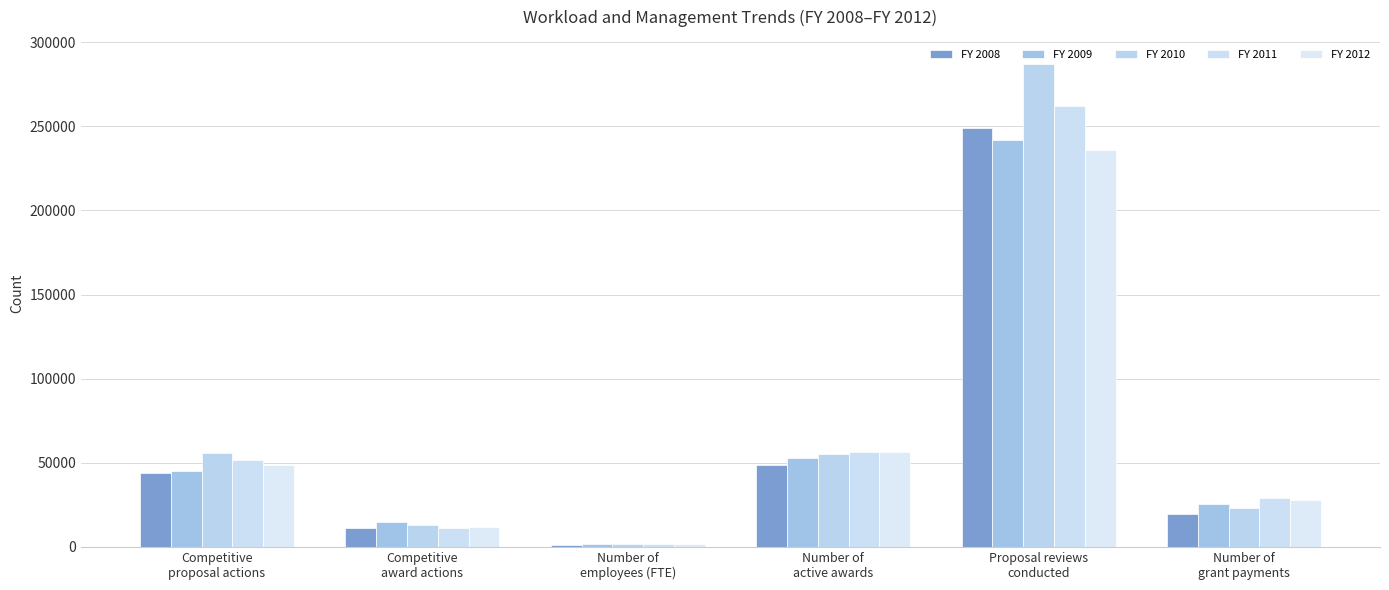

Which series has the largest range (max minus min)?

FY 2010